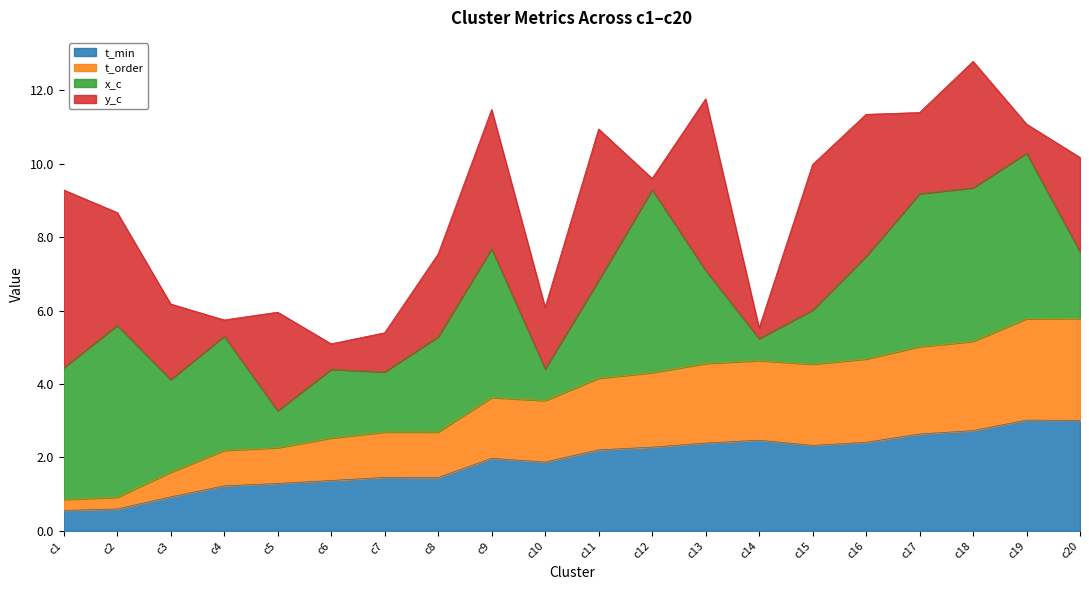

What is the total value across all series at c3?

6.2